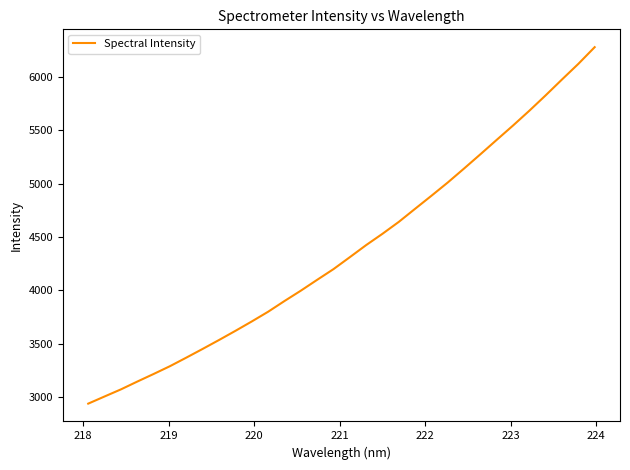

What is the greatest value displayed?

6278.0